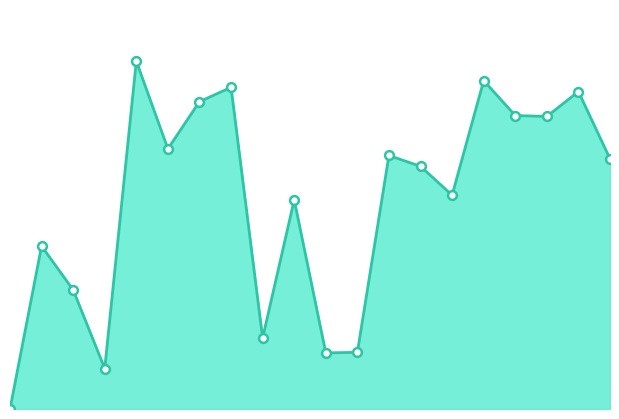

How many lines are shown in the chart?

1